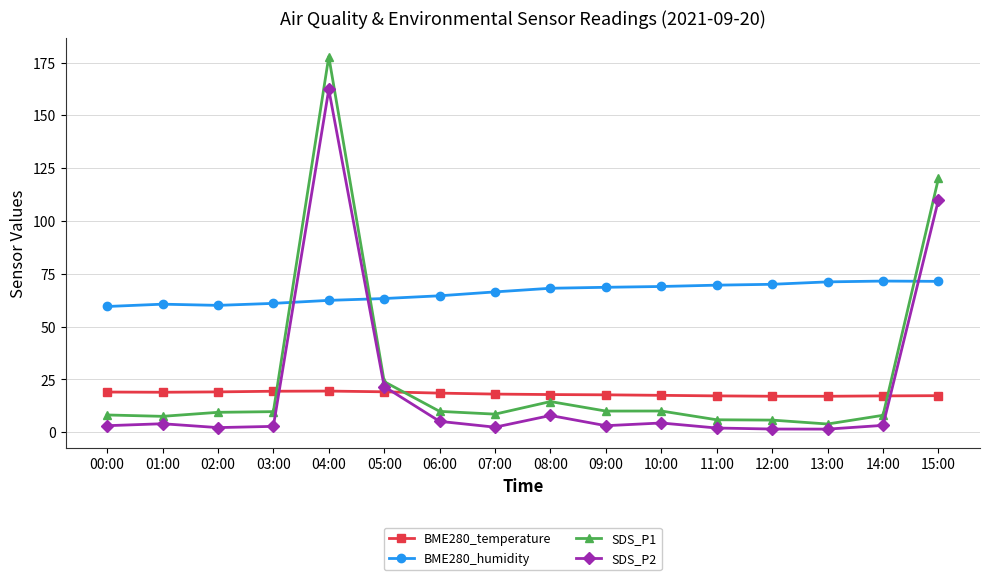

Is the value of SDS_P2 at 02:00 greater than the value of BME280_temperature at 01:00?

No